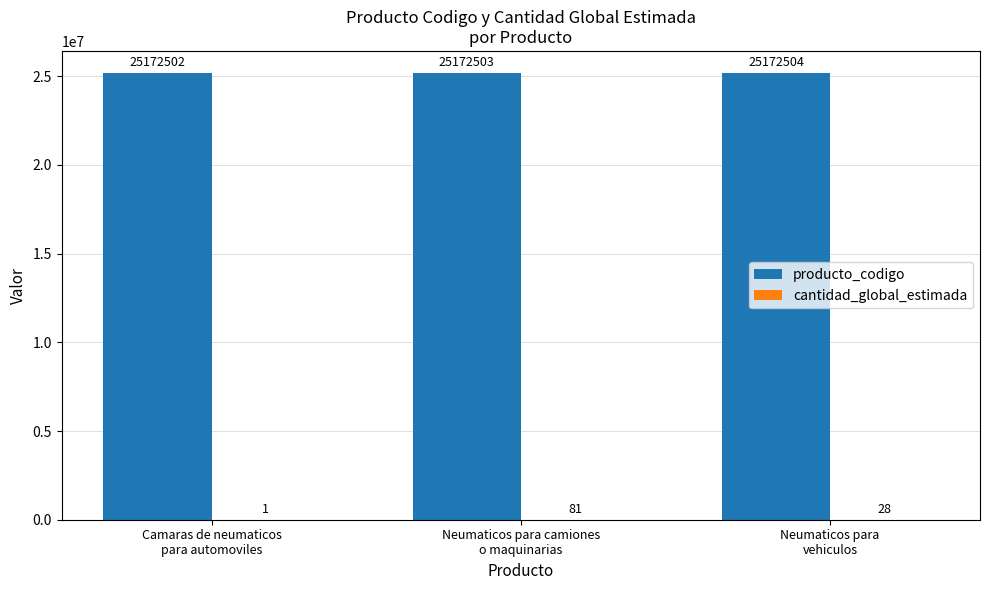

What is the sum of all producto_codigo values?

75517509